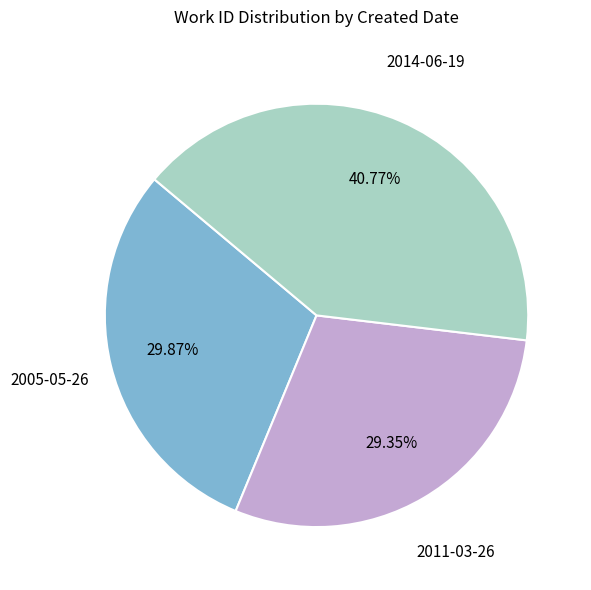

How many slices are in this pie chart?

3